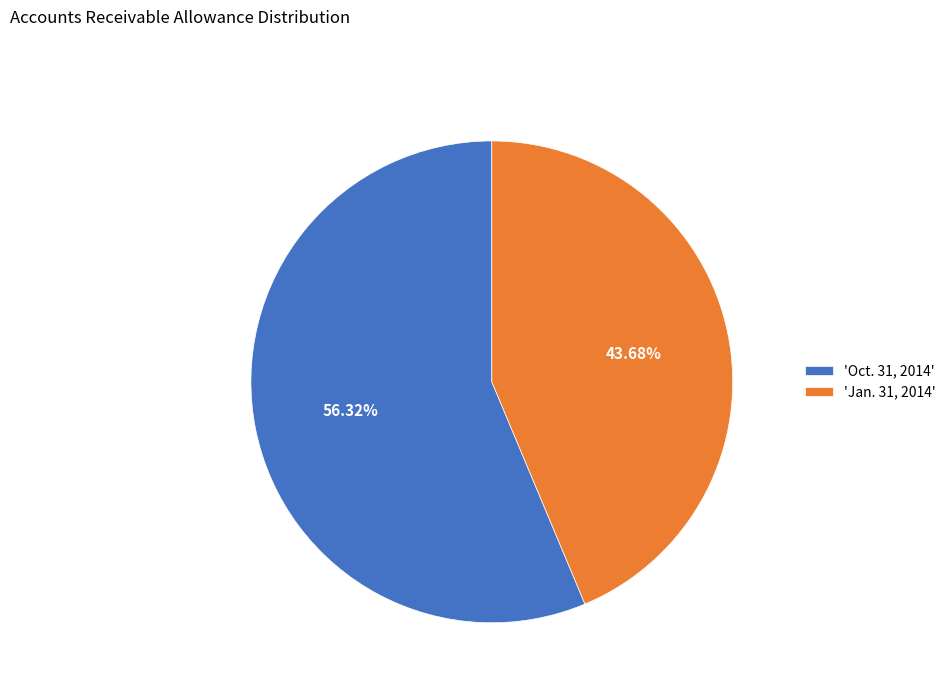

Does any single category account for the majority?

Yes